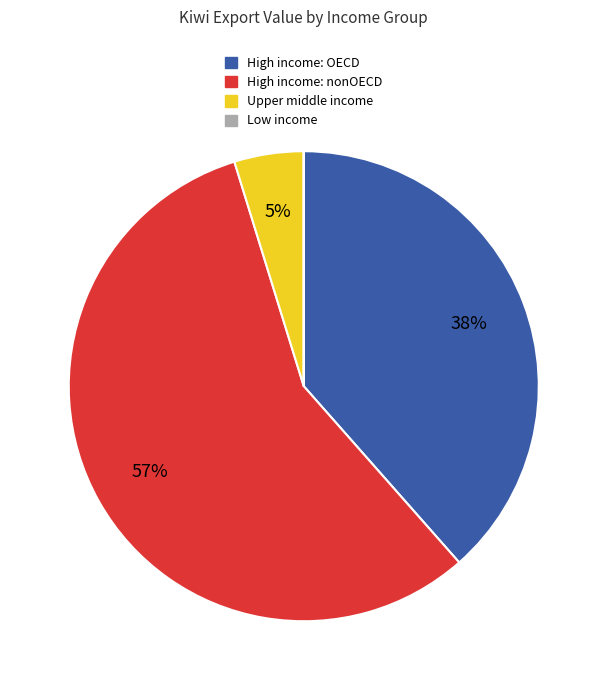

Is there a majority slice in this chart?

Yes